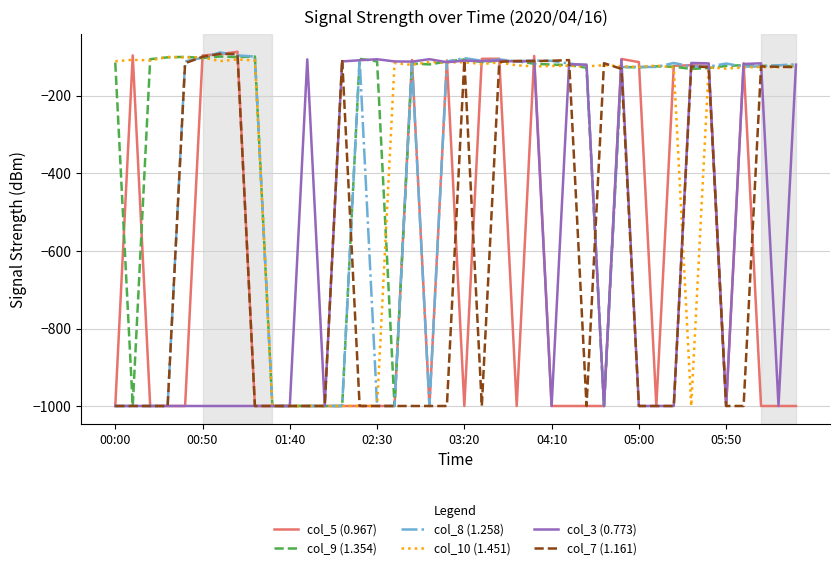

What is the greatest value displayed?

-86.9